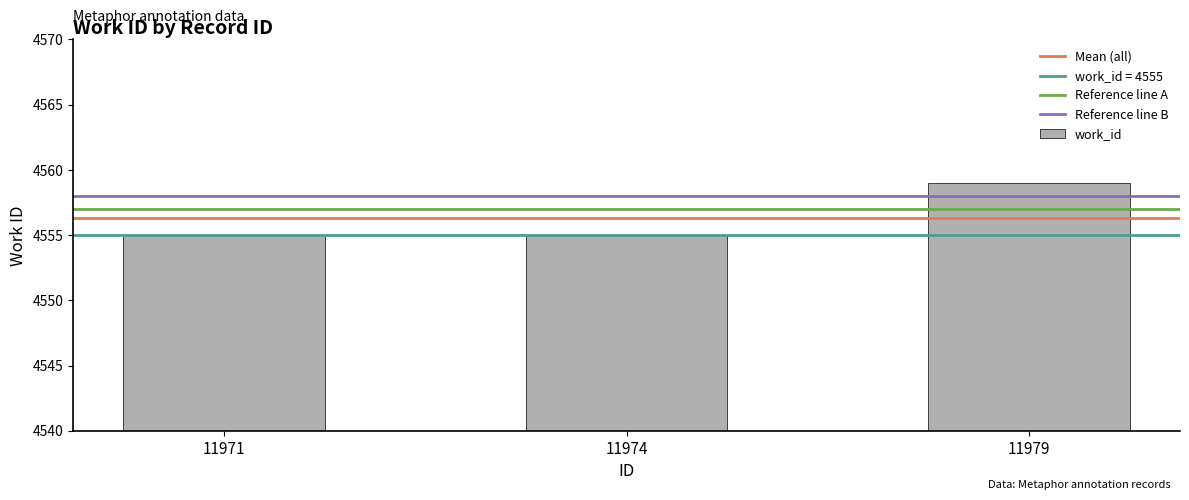

What is the smallest value displayed?

4555